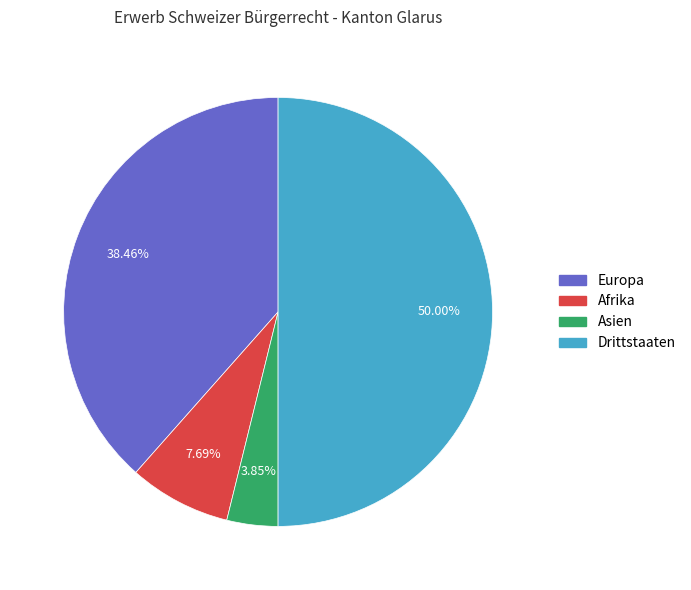

To the nearest percent, what percentage of the pie is Drittstaaten?

50%